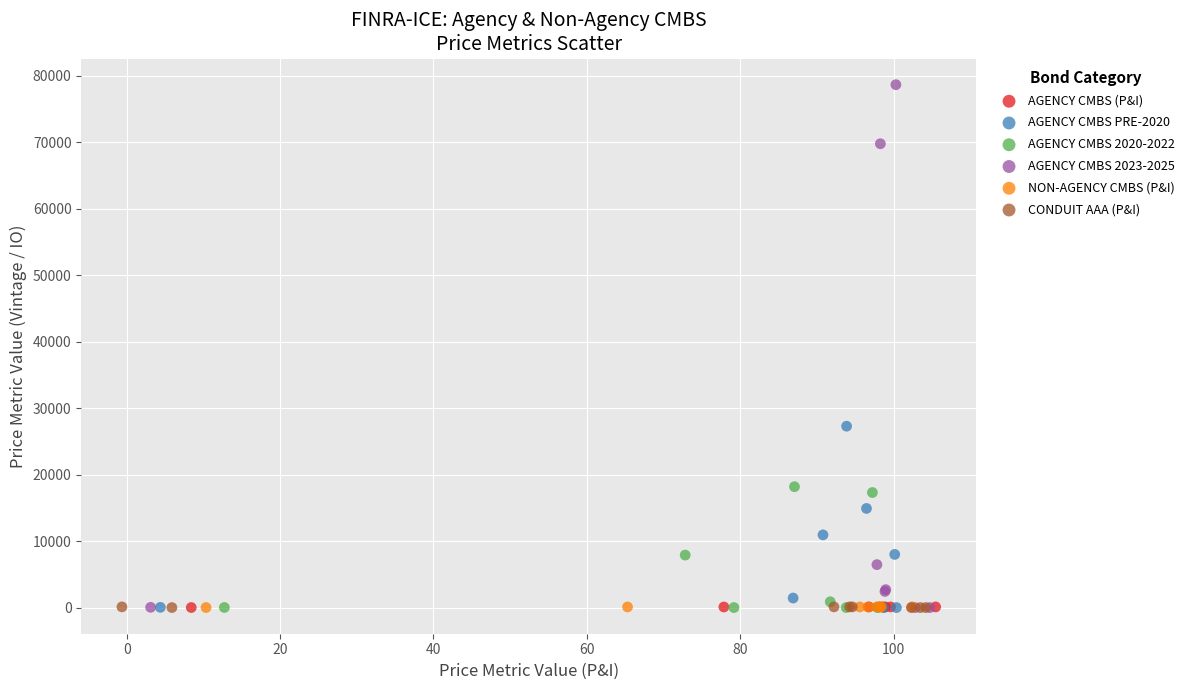

Which series has the widest spread of Y values?

AGENCY CMBS 2023-2025